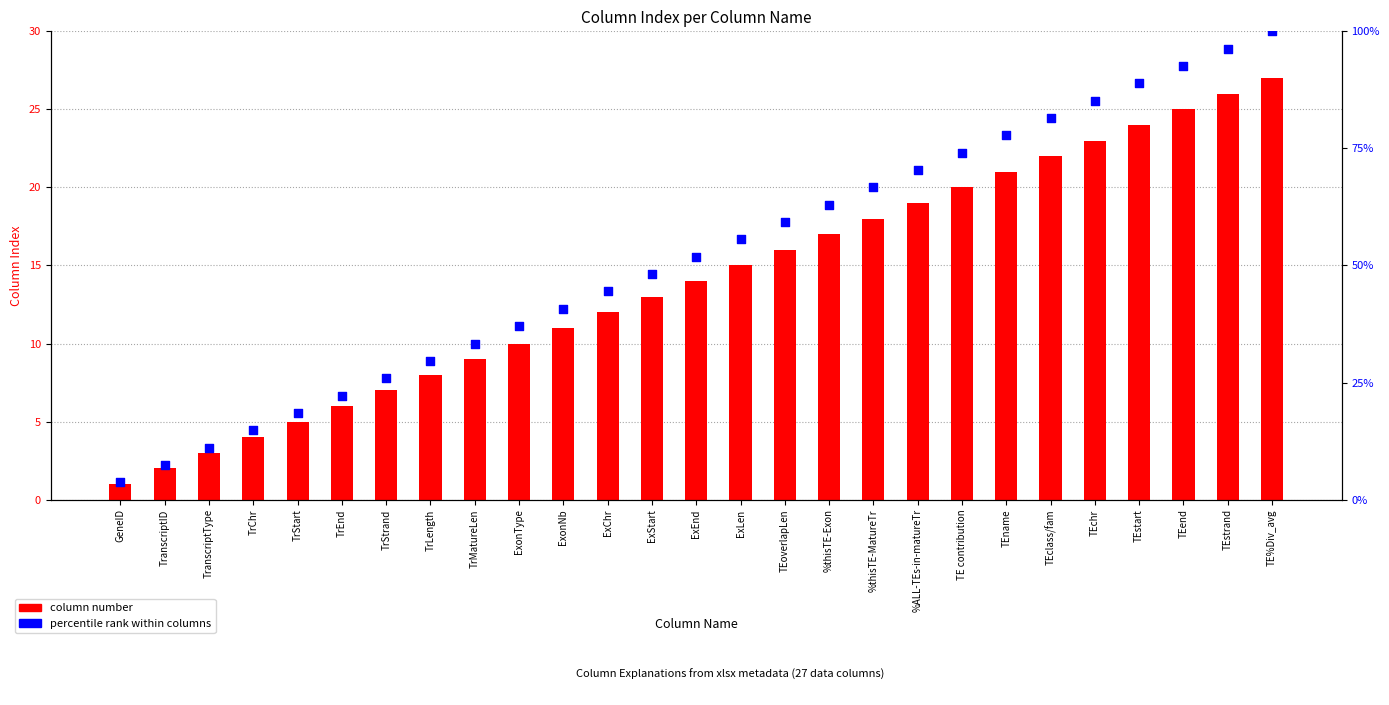

Which series contains the highest Y value?

percentile rank within columns